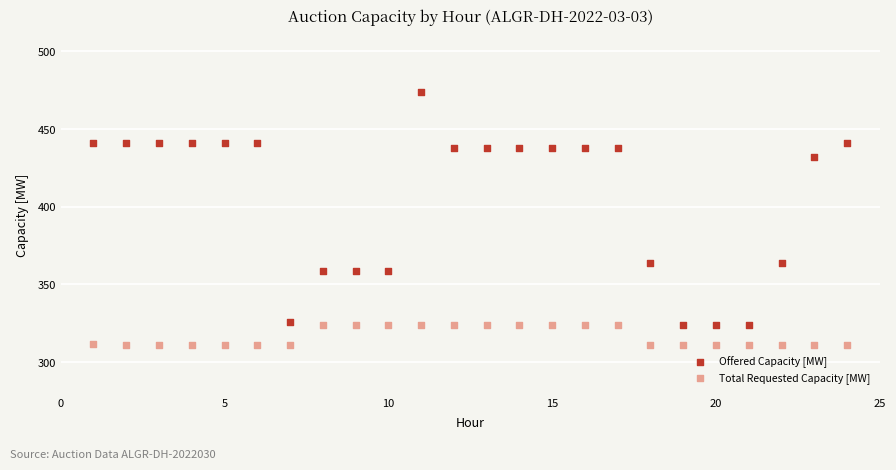

Across all data points, what is the range of X values (max minus min)?

23